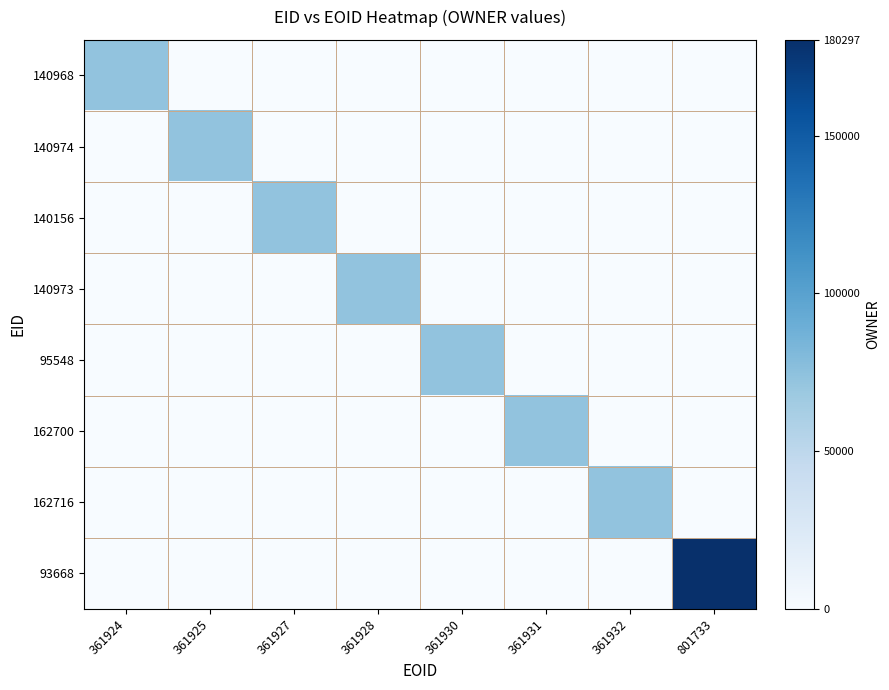

How many data points does each series have?

8